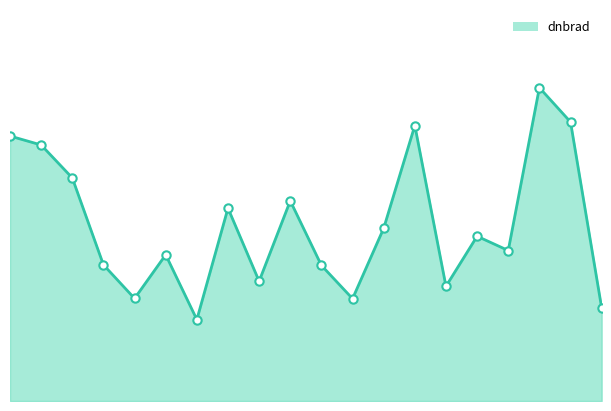

What is the sum of all values?

42.8